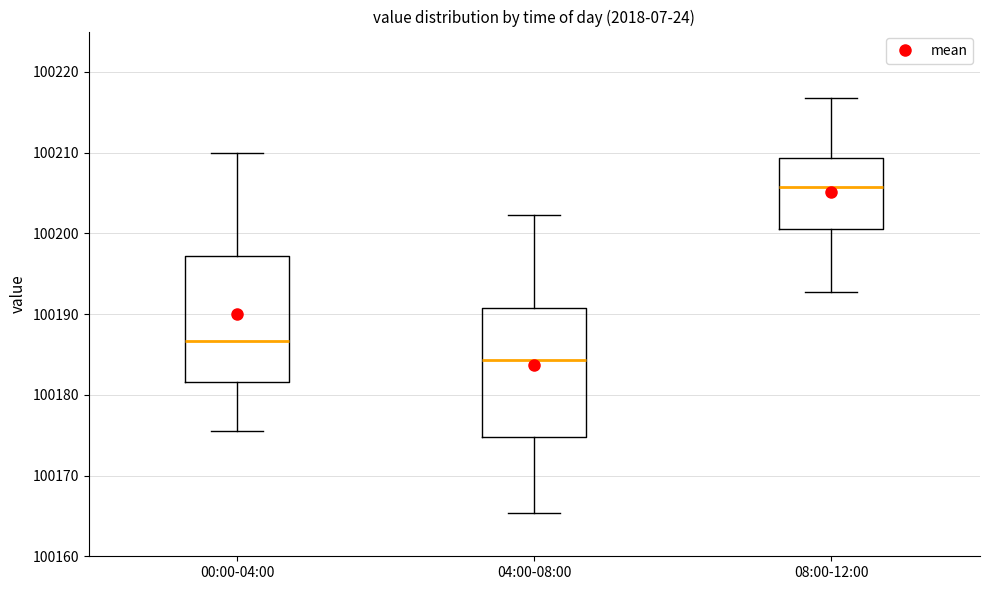

Where does the lower whisker of the box for 08:00-12:00 end on the y-axis? The values are not printed on the chart, so give them approximately, as read against the axis.

100193